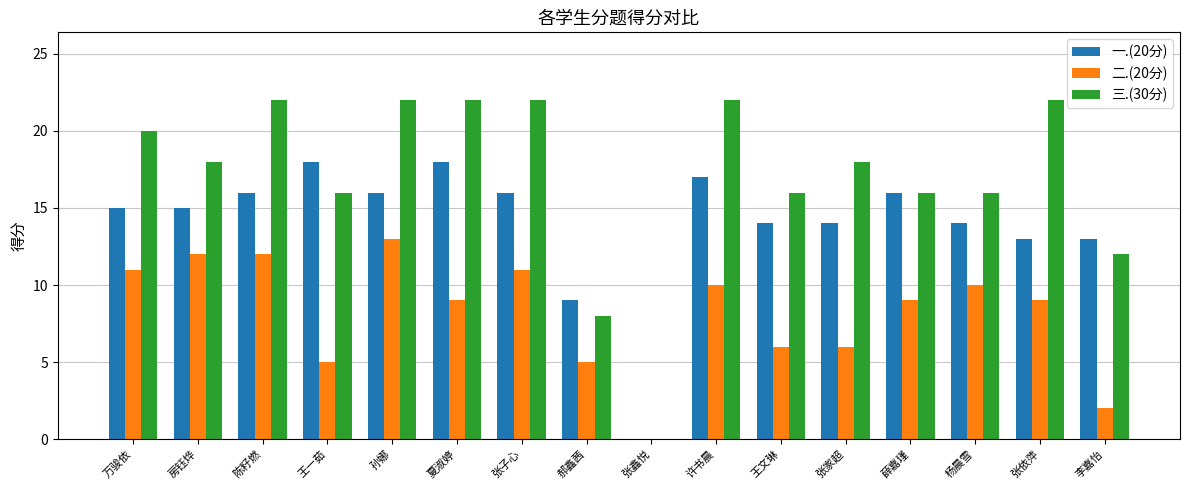

How many groups of bars are there?

16